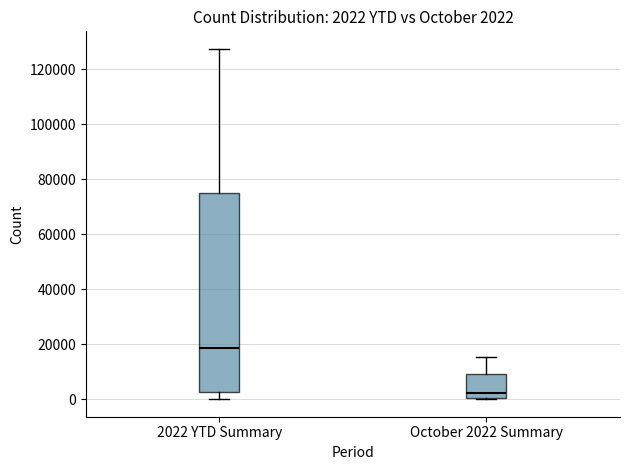

Which box's median line is the lowest?

October 2022 Summary